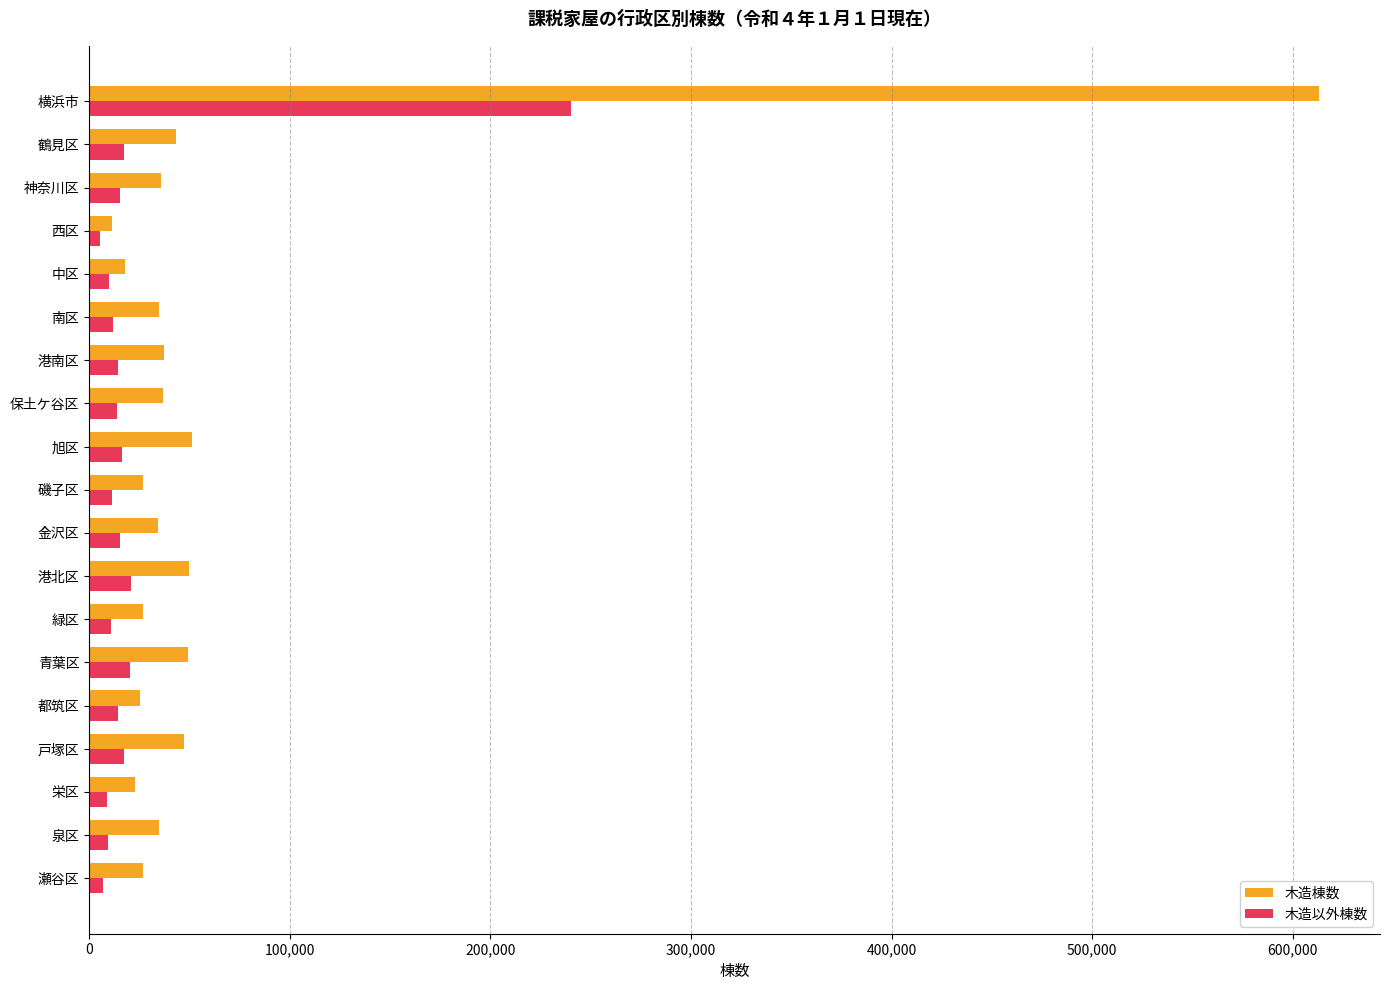

How many categories are shown in the chart?

19